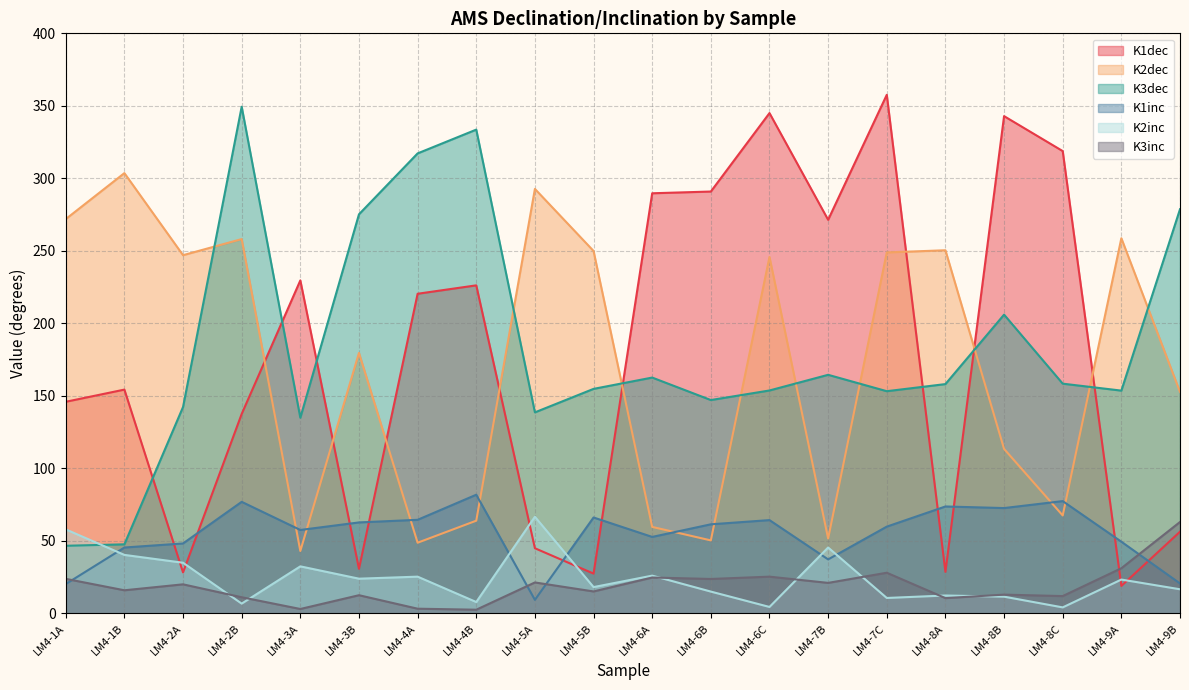

Which has a higher value, LM4-4A or LM4-9B?

LM4-4A